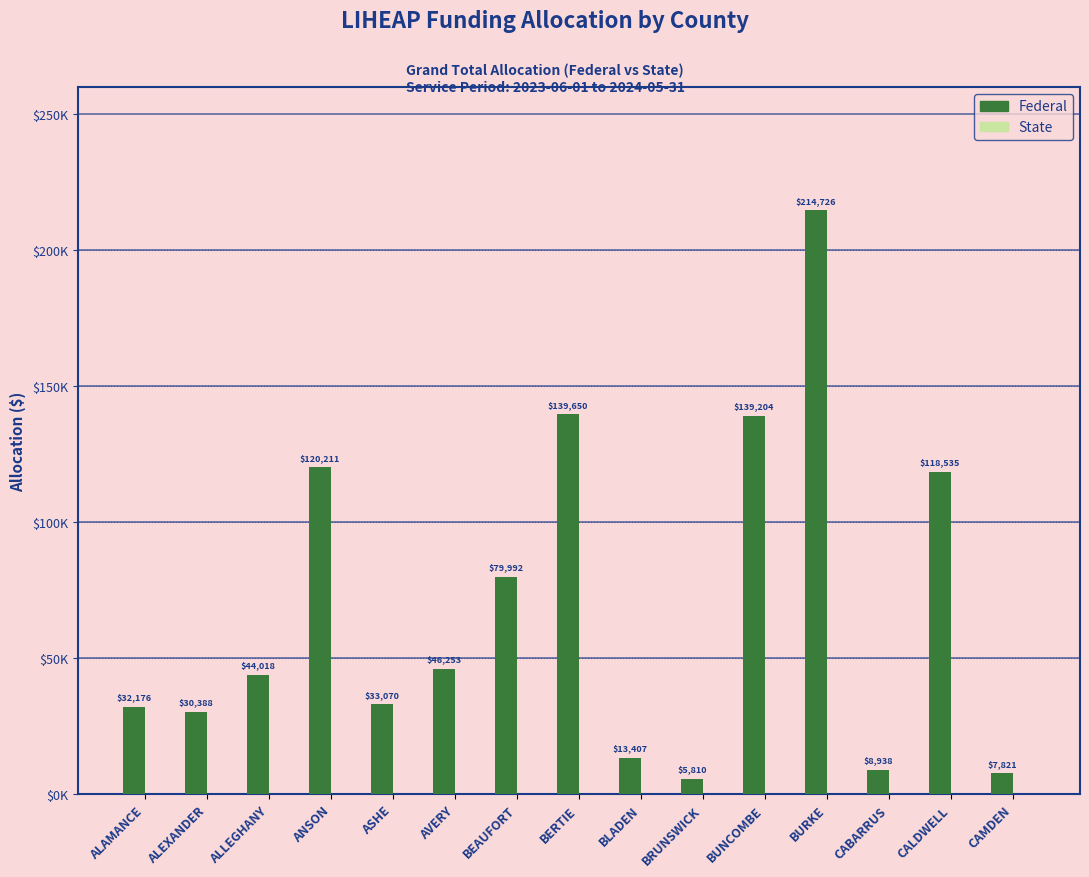

Reading left to right, list all the values displayed in this chart.

Federal: 32176	30388	44018	120211	33070	46253	79992	139650	13407	5810	139204	214726	8938	118535	7821
State: 0	0	0	0	0	0	0	0	0	0	0	0	0	0	0